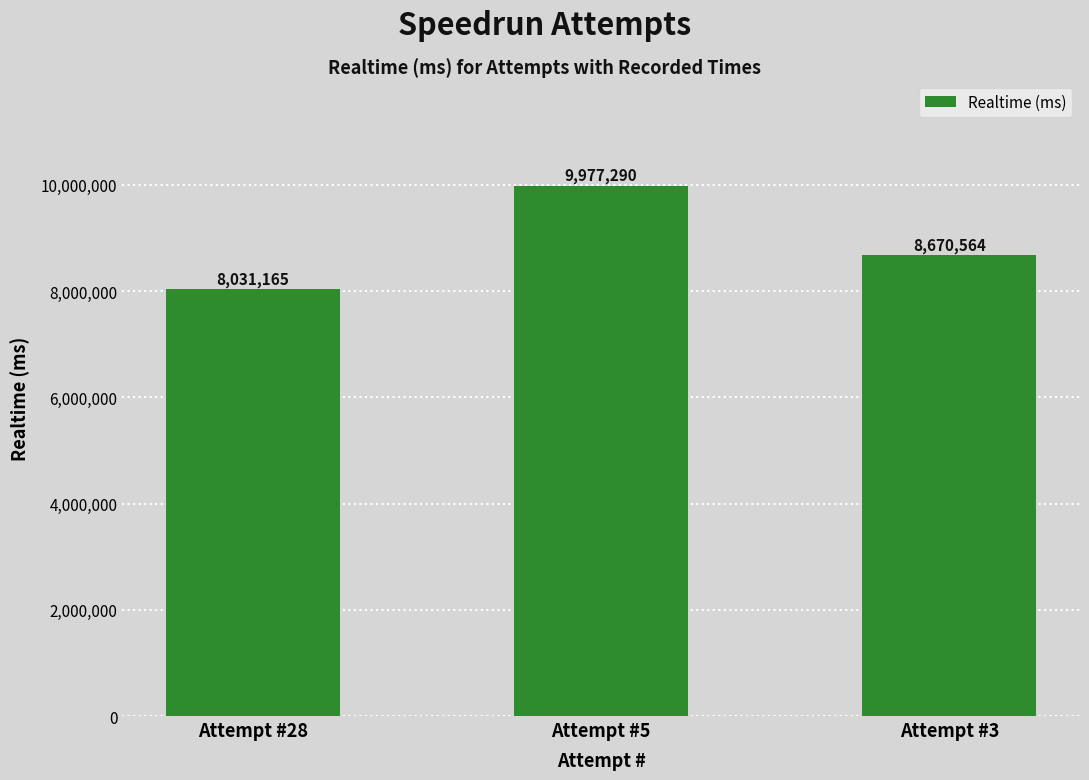

Reading left to right, extract all data points from this chart.

8031165	9977290	8670564